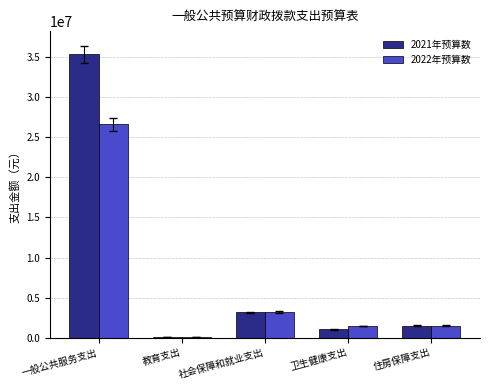

The value of 2021年预算数 at 一般公共服务支出 is 35314787. True or false?

True